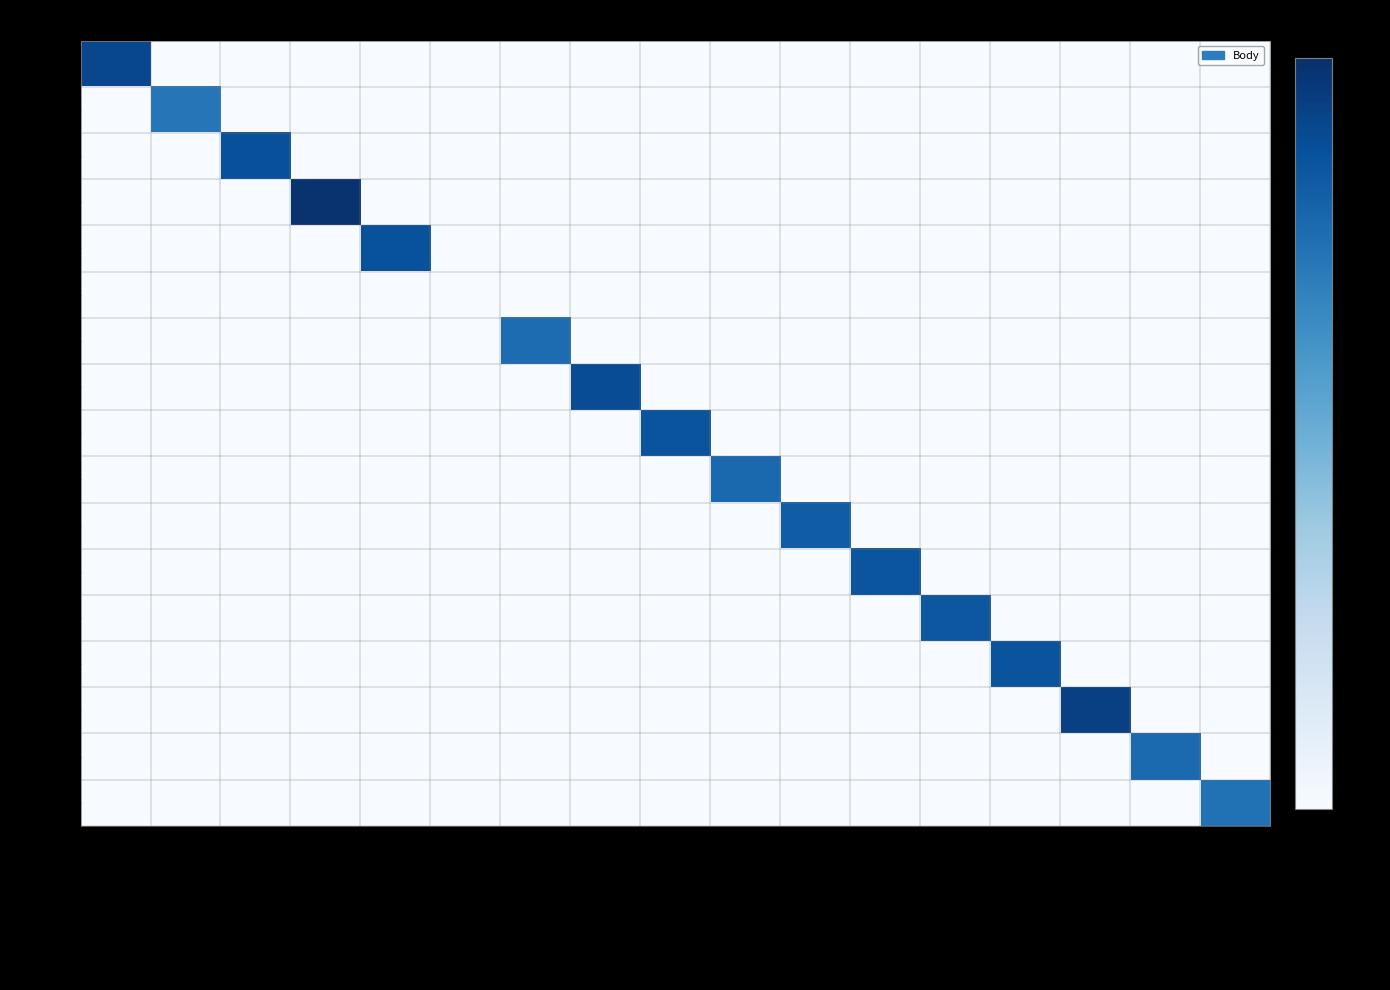

Reading left to right, extract all data points from this chart.

052418: Mladý vítr=2109.0	Bobova regata=0.1	Cena Olešné=0.1	Krasjký přebor Q=0.1	O kuře na rožni=0.1	Moravský pohár II.=0.1	Burčáková regata II.=0.1	Prázdninová regata=0.1	Modrá stuha Plumlova=0.1	Putovní pohár Plumlova=0.1	Olomoucká regata=0.1	Květnová sokolská regata=0.1	Jarní regata=0.1	Závod mladých nadějí=0.1	Brněnský závod=0.1	Veletržní regata=0.1	O kapitánskou čepici=0.1
052416: Mladý vítr=0.1	Bobova regata=477.0	Cena Olešné=0.1	Krasjký přebor Q=0.1	O kuře na rožni=0.1	Moravský pohár II.=0.1	Burčáková regata II.=0.1	Prázdninová regata=0.1	Modrá stuha Plumlova=0.1	Putovní pohár Plumlova=0.1	Olomoucká regata=0.1	Květnová sokolská regata=0.1	Jarní regata=0.1	Závod mladých nadějí=0.1	Brněnský závod=0.1	Veletržní regata=0.1	O kapitánskou čepici=0.1
052405: Mladý vítr=0.1	Bobova regata=0.1	Cena Olešné=1621.0	Krasjký přebor Q=0.1	O kuře na rožni=0.1	Moravský pohár II.=0.1	Burčáková regata II.=0.1	Prázdninová regata=0.1	Modrá stuha Plumlova=0.1	Putovní pohár Plumlova=0.1	Olomoucká regata=0.1	Květnová sokolská regata=0.1	Jarní regata=0.1	Závod mladých nadějí=0.1	Brněnský závod=0.1	Veletržní regata=0.1	O kapitánskou čepici=0.1
052303: Mladý vítr=0.1	Bobova regata=0.1	Cena Olešné=0.1	Krasjký přebor Q=4016.0	O kuře na rožni=0.1	Moravský pohár II.=0.1	Burčáková regata II.=0.1	Prázdninová regata=0.1	Modrá stuha Plumlova=0.1	Putovní pohár Plumlova=0.1	Olomoucká regata=0.1	Květnová sokolská regata=0.1	Jarní regata=0.1	Závod mladých nadějí=0.1	Brněnský závod=0.1	Veletržní regata=0.1	O kapitánskou čepici=0.1
052213: Mladý vítr=0.1	Bobova regata=0.1	Cena Olešné=0.1	Krasjký přebor Q=0.1	O kuře na rožni=1508.0	Moravský pohár II.=0.1	Burčáková regata II.=0.1	Prázdninová regata=0.1	Modrá stuha Plumlova=0.1	Putovní pohár Plumlova=0.1	Olomoucká regata=0.1	Květnová sokolská regata=0.1	Jarní regata=0.1	Závod mladých nadějí=0.1	Brněnský závod=0.1	Veletržní regata=0.1	O kapitánskou čepici=0.1
052212: Mladý vítr=0.1	Bobova regata=0.1	Cena Olešné=0.1	Krasjký přebor Q=0.1	O kuře na rožni=0.1	Moravský pohár II.=0.1	Burčáková regata II.=0.1	Prázdninová regata=0.1	Modrá stuha Plumlova=0.1	Putovní pohár Plumlova=0.1	Olomoucká regata=0.1	Květnová sokolská regata=0.1	Jarní regata=0.1	Závod mladých nadějí=0.1	Brněnský závod=0.1	Veletržní regata=0.1	O kapitánskou čepici=0.1
052210: Mladý vítr=0.1	Bobova regata=0.1	Cena Olešné=0.1	Krasjký přebor Q=0.1	O kuře na rožni=0.1	Moravský pohár II.=0.1	Burčáková regata II.=645.0	Prázdninová regata=0.1	Modrá stuha Plumlova=0.1	Putovní pohár Plumlova=0.1	Olomoucká regata=0.1	Květnová sokolská regata=0.1	Jarní regata=0.1	Závod mladých nadějí=0.1	Brněnský závod=0.1	Veletržní regata=0.1	O kapitánskou čepici=0.1
052207: Mladý vítr=0.1	Bobova regata=0.1	Cena Olešné=0.1	Krasjký přebor Q=0.1	O kuře na rožni=0.1	Moravský pohár II.=0.1	Burčáková regata II.=0.1	Prázdninová regata=1758.0	Modrá stuha Plumlova=0.1	Putovní pohár Plumlova=0.1	Olomoucká regata=0.1	Květnová sokolská regata=0.1	Jarní regata=0.1	Závod mladých nadějí=0.1	Brněnský závod=0.1	Veletržní regata=0.1	O kapitánskou čepici=0.1
052206: Mladý vítr=0.1	Bobova regata=0.1	Cena Olešné=0.1	Krasjký přebor Q=0.1	O kuře na rožni=0.1	Moravský pohár II.=0.1	Burčáková regata II.=0.1	Prázdninová regata=0.1	Modrá stuha Plumlova=1382.0	Putovní pohár Plumlova=0.1	Olomoucká regata=0.1	Květnová sokolská regata=0.1	Jarní regata=0.1	Závod mladých nadějí=0.1	Brněnský závod=0.1	Veletržní regata=0.1	O kapitánskou čepici=0.1
052205: Mladý vítr=0.1	Bobova regata=0.1	Cena Olešné=0.1	Krasjký přebor Q=0.1	O kuře na rožni=0.1	Moravský pohár II.=0.1	Burčáková regata II.=0.1	Prázdninová regata=0.1	Modrá stuha Plumlova=0.1	Putovní pohár Plumlova=713.0	Olomoucká regata=0.1	Květnová sokolská regata=0.1	Jarní regata=0.1	Závod mladých nadějí=0.1	Brněnský závod=0.1	Veletržní regata=0.1	O kapitánskou čepici=0.1
052203: Mladý vítr=0.1	Bobova regata=0.1	Cena Olešné=0.1	Krasjký přebor Q=0.1	O kuře na rožni=0.1	Moravský pohár II.=0.1	Burčáková regata II.=0.1	Prázdninová regata=0.1	Modrá stuha Plumlova=0.1	Putovní pohár Plumlova=0.1	Olomoucká regata=1054.0	Květnová sokolská regata=0.1	Jarní regata=0.1	Závod mladých nadějí=0.1	Brněnský závod=0.1	Veletržní regata=0.1	O kapitánskou čepici=0.1
052202: Mladý vítr=0.1	Bobova regata=0.1	Cena Olešné=0.1	Krasjký přebor Q=0.1	O kuře na rožni=0.1	Moravský pohár II.=0.1	Burčáková regata II.=0.1	Prázdninová regata=0.1	Modrá stuha Plumlova=0.1	Putovní pohár Plumlova=0.1	Olomoucká regata=0.1	Květnová sokolská regata=1340.0	Jarní regata=0.1	Závod mladých nadějí=0.1	Brněnský závod=0.1	Veletržní regata=0.1	O kapitánskou čepici=0.1
052201: Mladý vítr=0.1	Bobova regata=0.1	Cena Olešné=0.1	Krasjký přebor Q=0.1	O kuře na rožni=0.1	Moravský pohár II.=0.1	Burčáková regata II.=0.1	Prázdninová regata=0.1	Modrá stuha Plumlova=0.1	Putovní pohár Plumlova=0.1	Olomoucká regata=0.1	Květnová sokolská regata=0.1	Jarní regata=1290.0	Závod mladých nadějí=0.1	Brněnský závod=0.1	Veletržní regata=0.1	O kapitánskou čepici=0.1
052141: Mladý vítr=0.1	Bobova regata=0.1	Cena Olešné=0.1	Krasjký přebor Q=0.1	O kuře na rožni=0.1	Moravský pohár II.=0.1	Burčáková regata II.=0.1	Prázdninová regata=0.1	Modrá stuha Plumlova=0.1	Putovní pohár Plumlova=0.1	Olomoucká regata=0.1	Květnová sokolská regata=0.1	Jarní regata=0.1	Závod mladých nadějí=1406.0	Brněnský závod=0.1	Veletržní regata=0.1	O kapitánskou čepici=0.1
052135: Mladý vítr=0.1	Bobova regata=0.1	Cena Olešné=0.1	Krasjký přebor Q=0.1	O kuře na rožni=0.1	Moravský pohár II.=0.1	Burčáková regata II.=0.1	Prázdninová regata=0.1	Modrá stuha Plumlova=0.1	Putovní pohár Plumlova=0.1	Olomoucká regata=0.1	Květnová sokolská regata=0.1	Jarní regata=0.1	Závod mladých nadějí=0.1	Brněnský závod=2593.0	Veletržní regata=0.1	O kapitánskou čepici=0.1
052127: Mladý vítr=0.1	Bobova regata=0.1	Cena Olešné=0.1	Krasjký přebor Q=0.1	O kuře na rožni=0.1	Moravský pohár II.=0.1	Burčáková regata II.=0.1	Prázdninová regata=0.1	Modrá stuha Plumlova=0.1	Putovní pohár Plumlova=0.1	Olomoucká regata=0.1	Květnová sokolská regata=0.1	Jarní regata=0.1	Závod mladých nadějí=0.1	Brněnský závod=0.1	Veletržní regata=670.0	O kapitánskou čepici=0.1
052114: Mladý vítr=0.1	Bobova regata=0.1	Cena Olešné=0.1	Krasjký přebor Q=0.1	O kuře na rožni=0.1	Moravský pohár II.=0.1	Burčáková regata II.=0.1	Prázdninová regata=0.1	Modrá stuha Plumlova=0.1	Putovní pohár Plumlova=0.1	Olomoucká regata=0.1	Květnová sokolská regata=0.1	Jarní regata=0.1	Závod mladých nadějí=0.1	Brněnský závod=0.1	Veletržní regata=0.1	O kapitánskou čepici=540.0